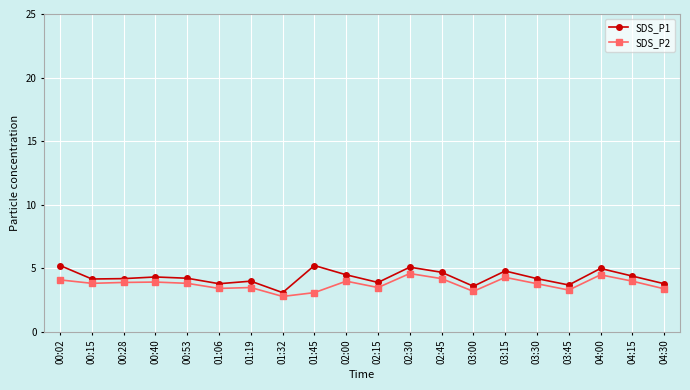

What is the spread (max minus min) of values at 00:02?

1.1